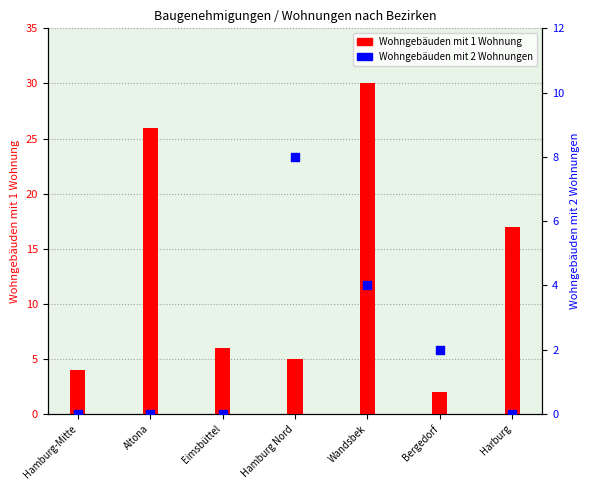

Which series has the largest Y range (max minus min)?

Wohngebäuden mit 1 Wohnung